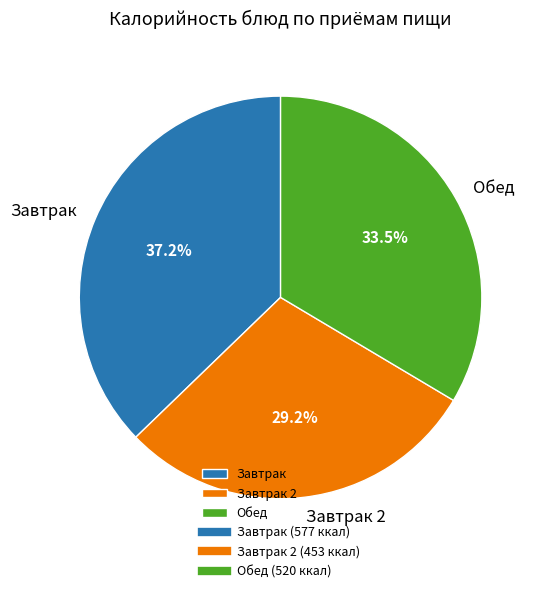

What percentage do Завтрак 2 and Завтрак together represent?

66.5%